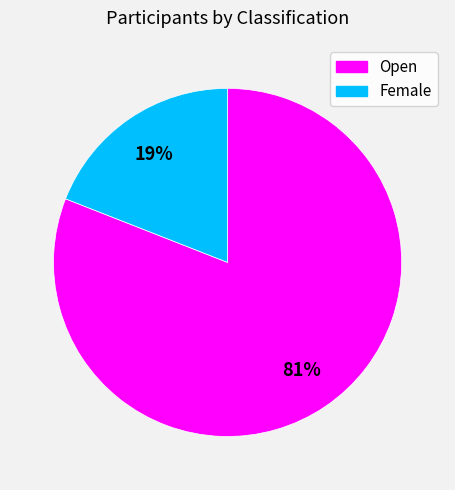

To the nearest percent, what is the difference between the largest and smallest slice percentages?

62%